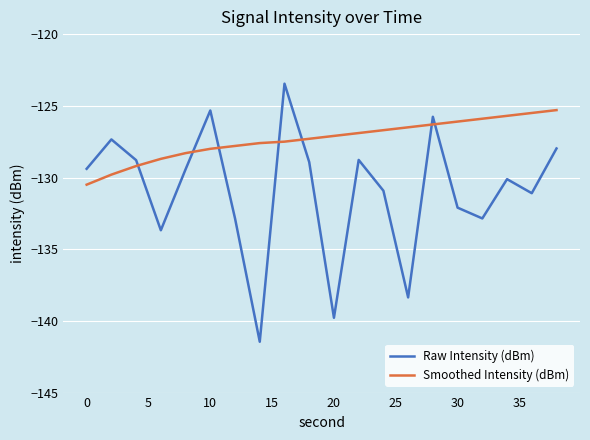

What is the difference between the maximum and minimum values in the Raw Intensity (dBm) series?

18.0